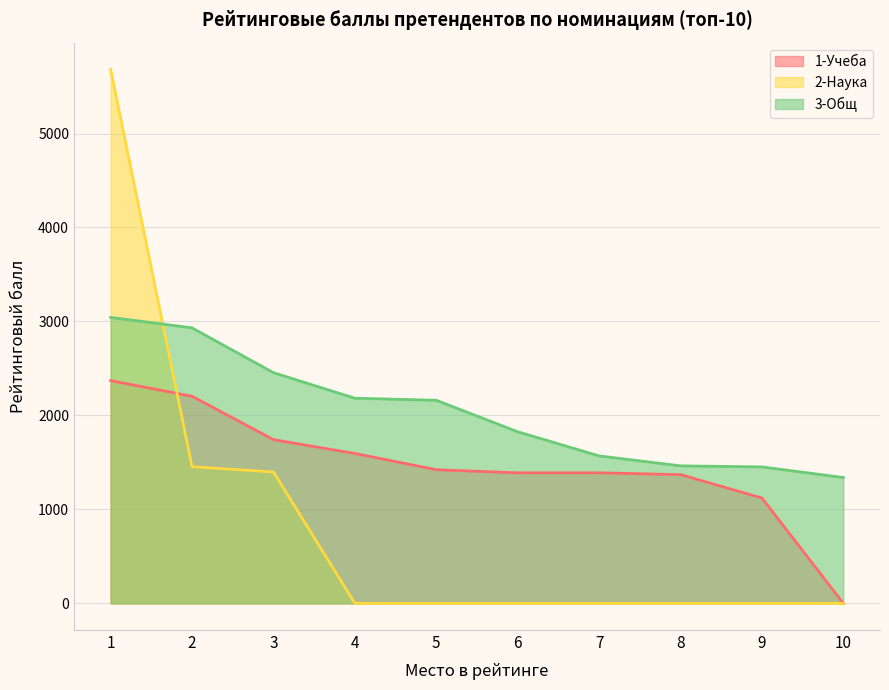

What is the maximum value shown in the chart?

5683